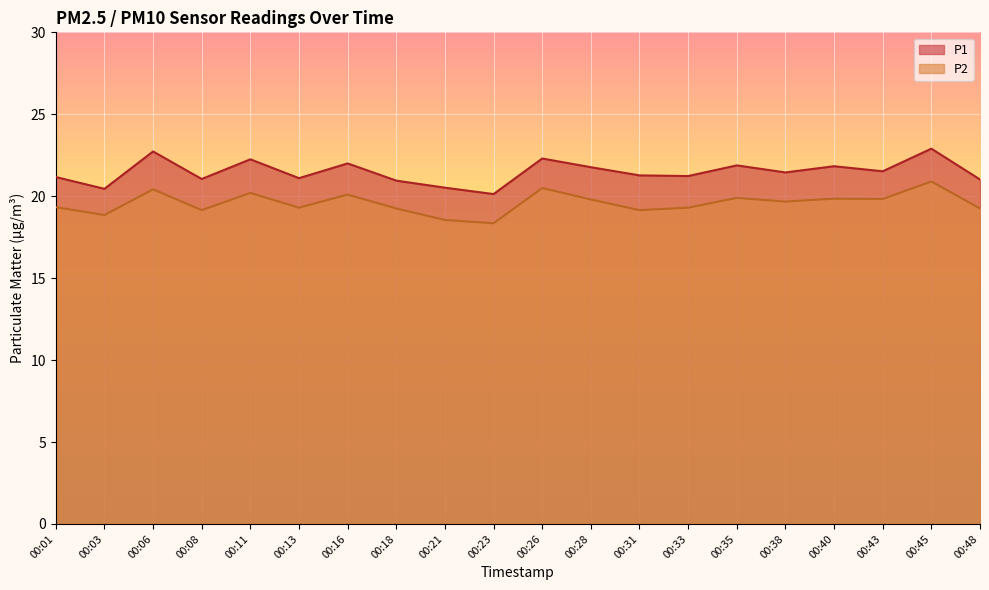

What value does the P1 series have at 00:11?

22.2